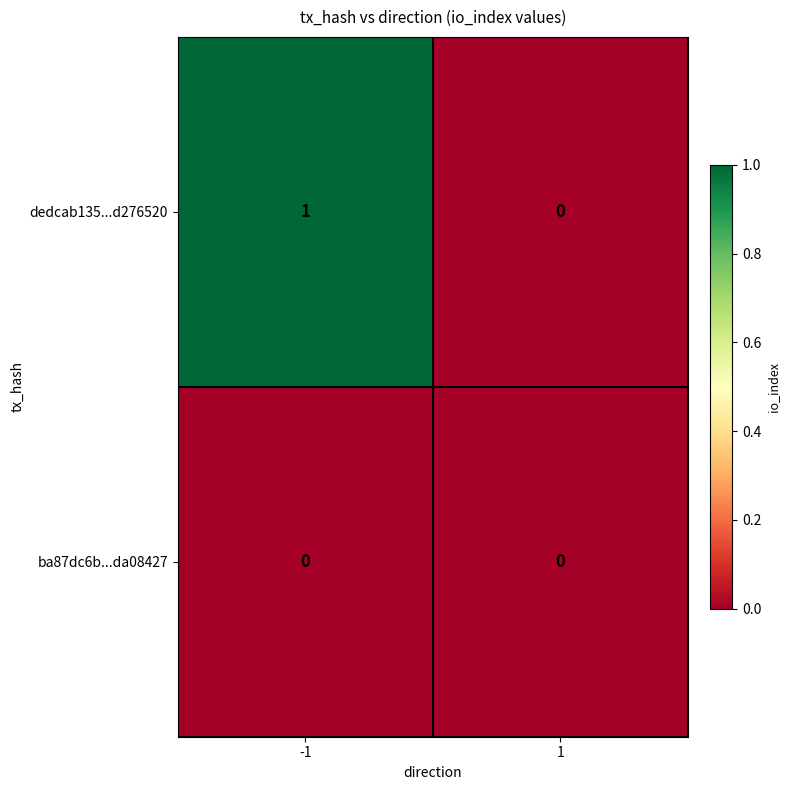

Reading right to left, list all the values displayed in this chart.

dedcab135...d276520: 1=0	-1=1
ba87dc6b...da08427: 1=0	-1=0